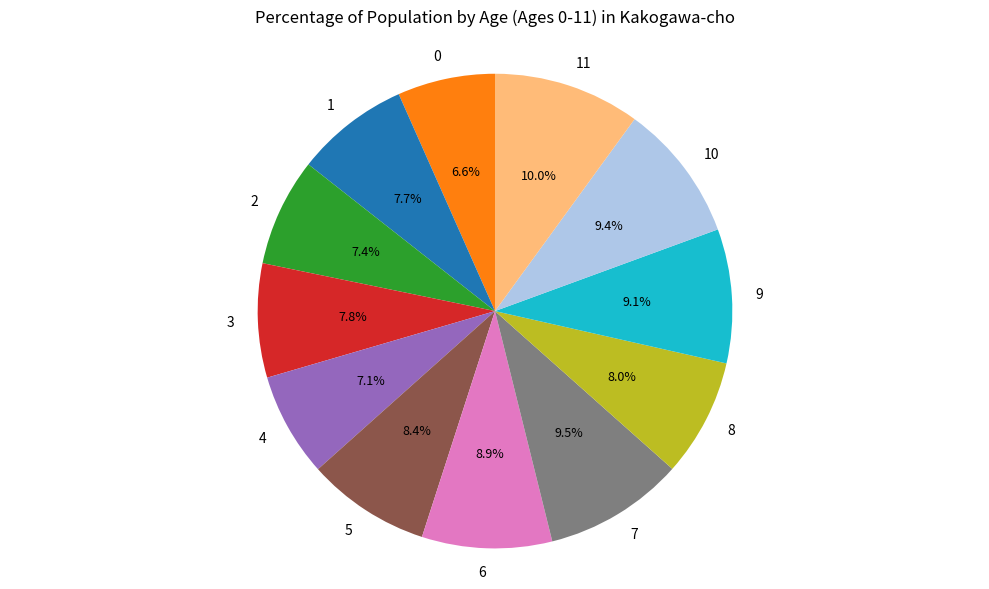

Is it true that 9 is 1% of the pie?

False